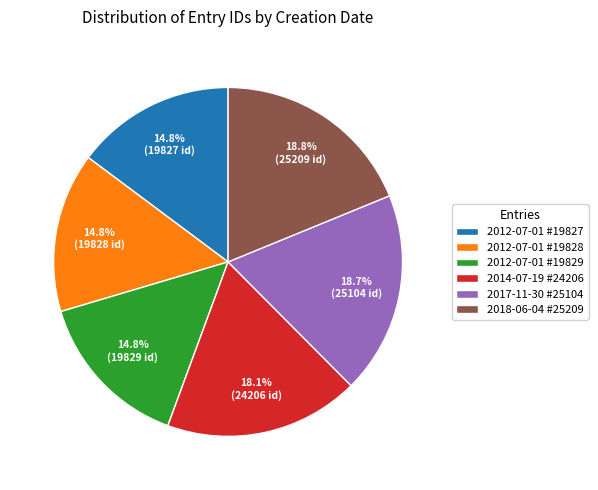

Combined, what portion of the pie is 2018-06-04 #25209 and 2012-07-01 #19829?

33.6%